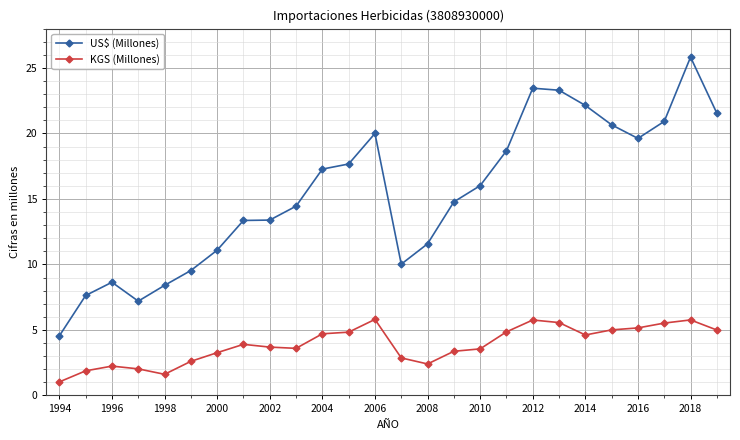

What is the value of the KGS (Millones) point at the 7th from the left?

3.3